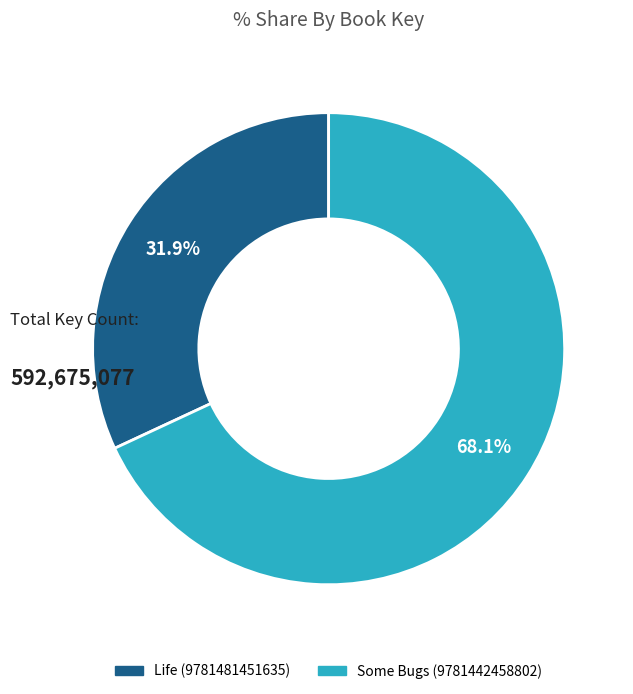

Which slice is the smallest?

Life (9781481451635)